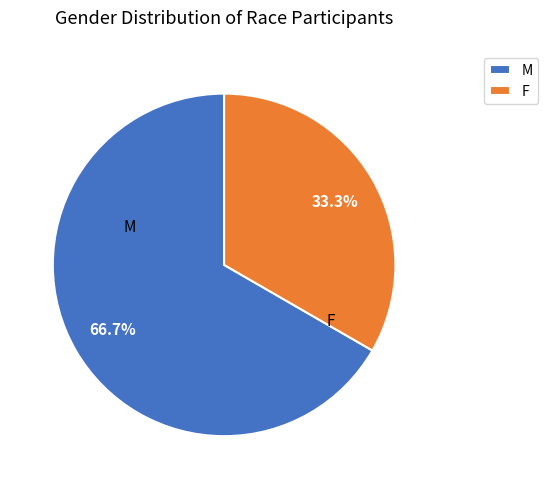

Approximately how many times larger is the value at M compared to F?

2.0